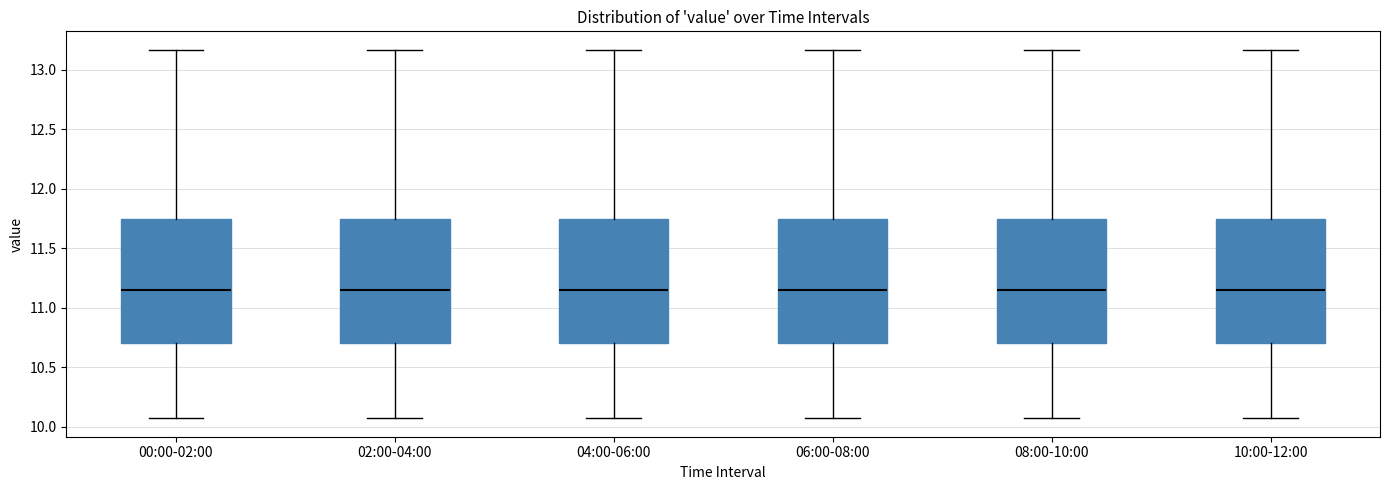

Reading left to right, transcribe this box plot: for each box, give where its median line is, the range the box spans, and where its two whiskers end, as read against the y-axis. The values are not printed on the chart, so give them approximately, as read against the axis.

00:00-02:00: median 11.15, box 10.70 to 11.75, whiskers 10.05 to 13.15
02:00-04:00: median 11.15, box 10.70 to 11.75, whiskers 10.05 to 13.15
04:00-06:00: median 11.15, box 10.70 to 11.75, whiskers 10.05 to 13.15
06:00-08:00: median 11.15, box 10.70 to 11.75, whiskers 10.05 to 13.15
08:00-10:00: median 11.15, box 10.70 to 11.75, whiskers 10.05 to 13.15
10:00-12:00: median 11.15, box 10.70 to 11.75, whiskers 10.05 to 13.15